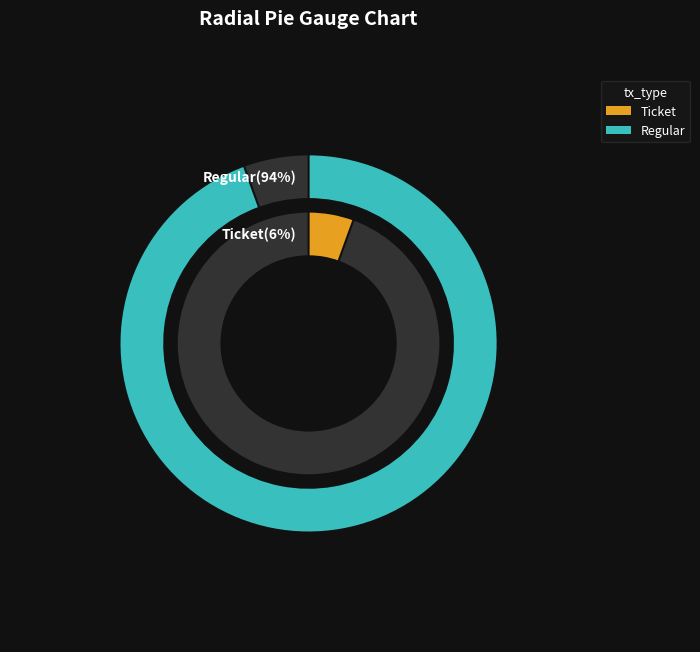

The Regular slice represents 99% of the pie. True or false?

False